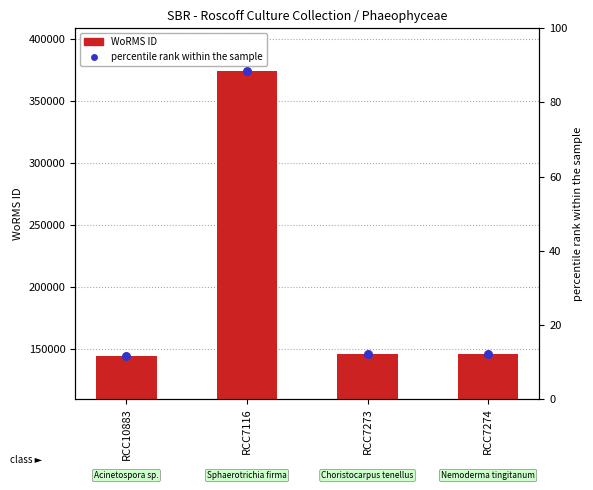

Which series reaches the maximum Y coordinate?

WoRMS ID